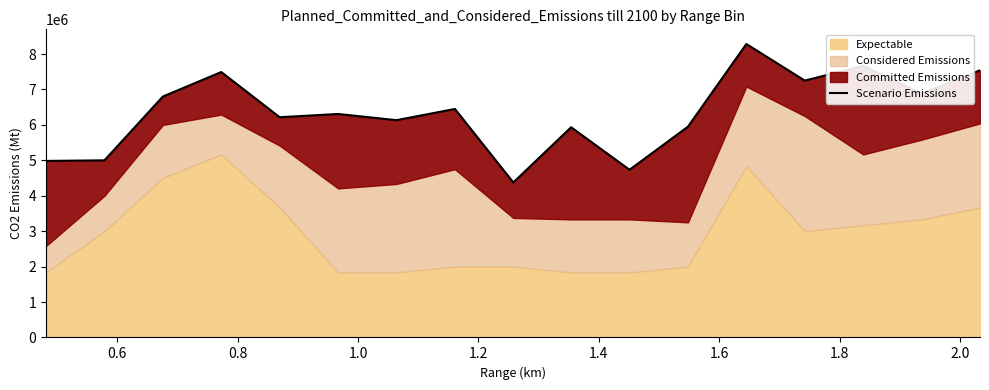

How many data points are less than 6308333?

8